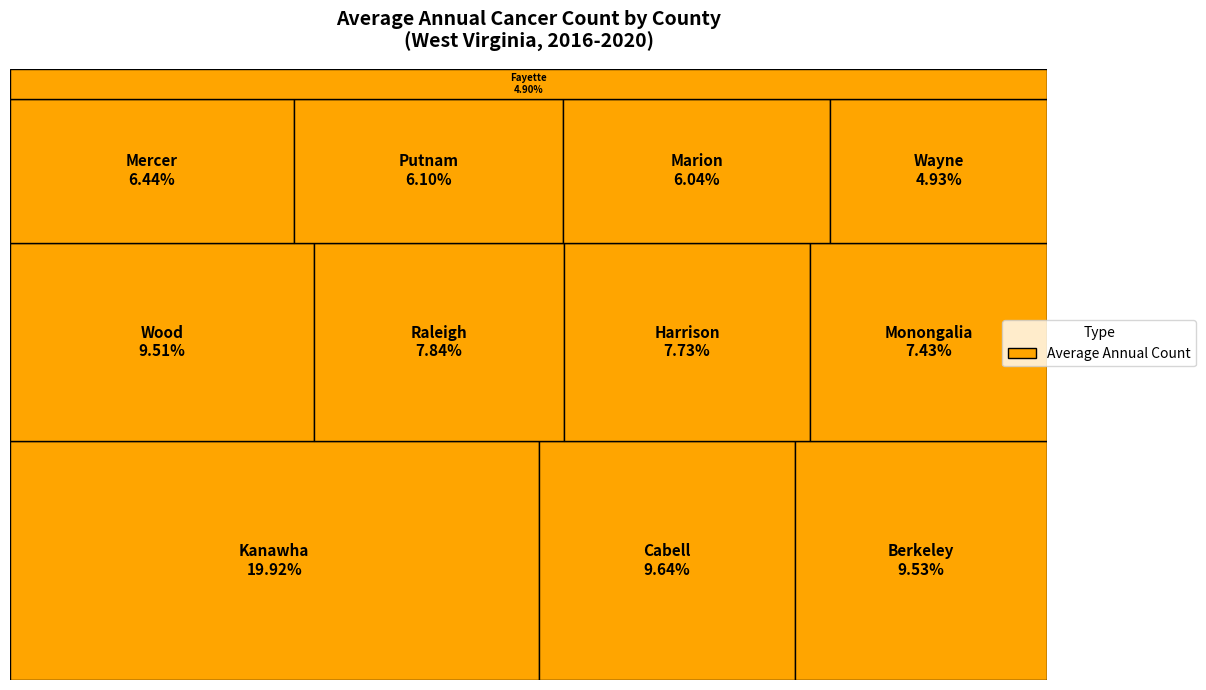

Count the number of slices in the pie.

12